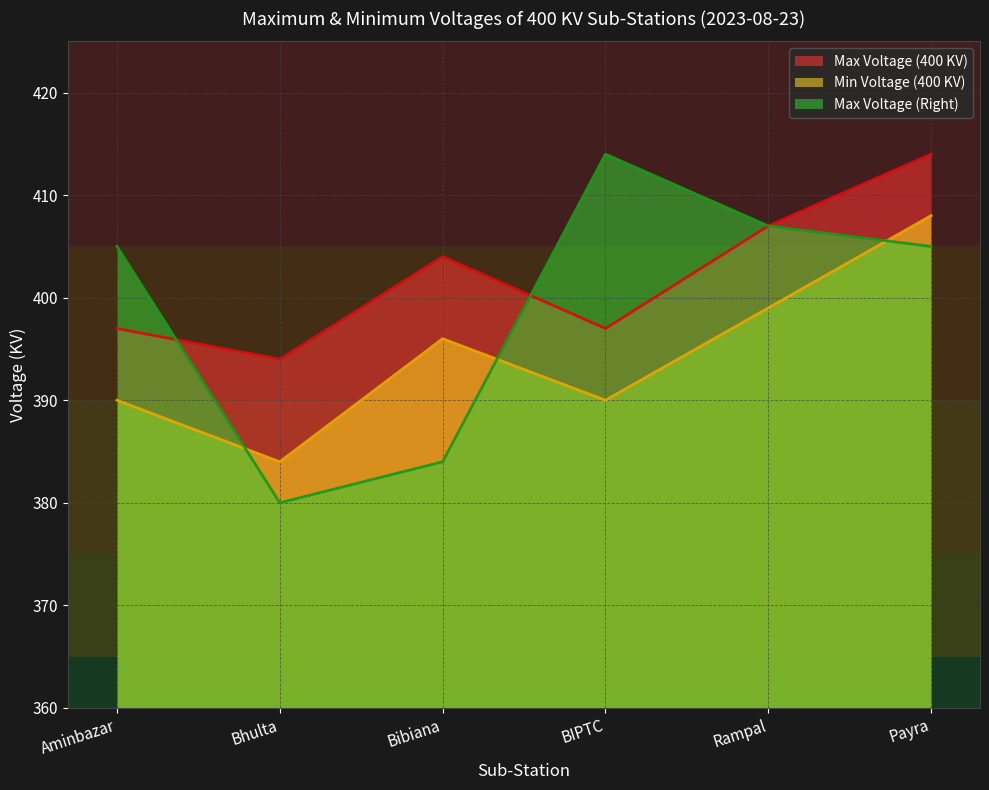

Rank the categories by Min Voltage (400 KV) value from highest to lowest.

Payra, Rampal, Bibiana, Aminbazar, BIPTC, Bhulta